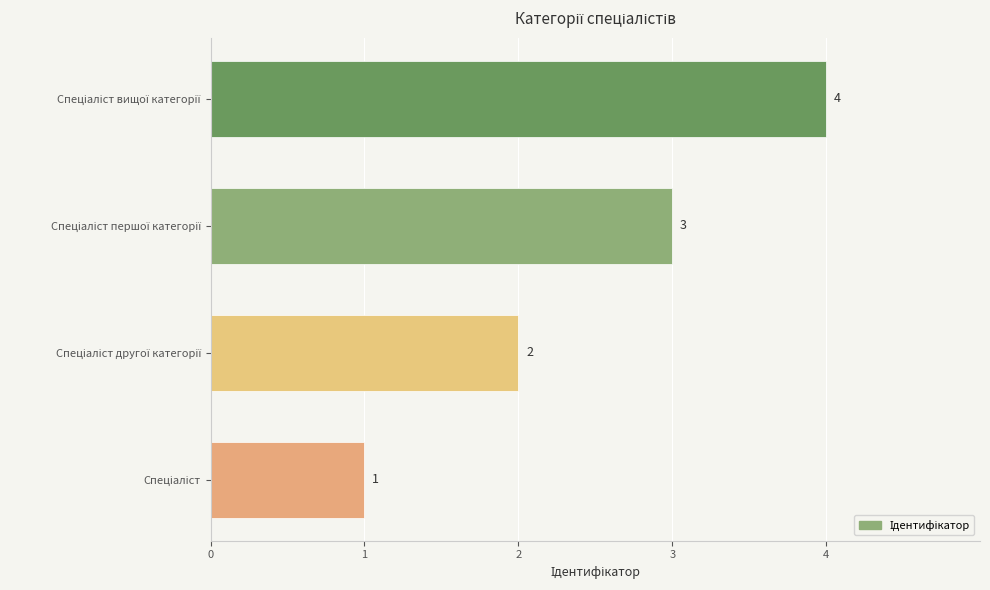

Are the bars horizontal?

Yes